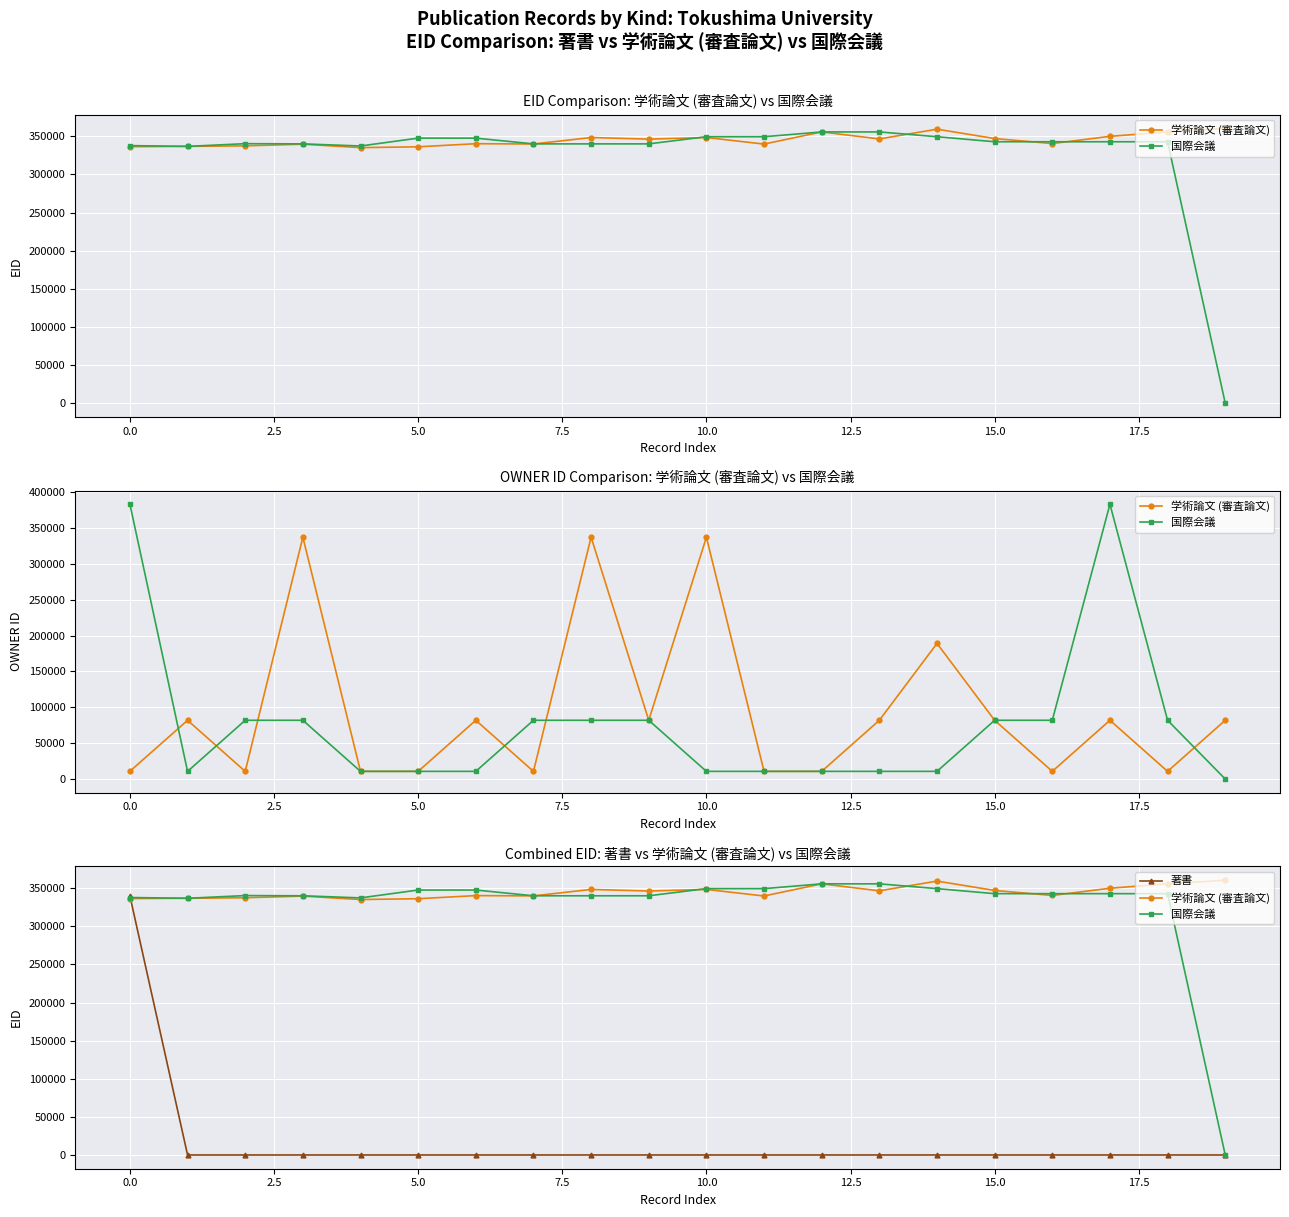

What is the sum of the 国際会議 values at 13 and 10.0?

703401